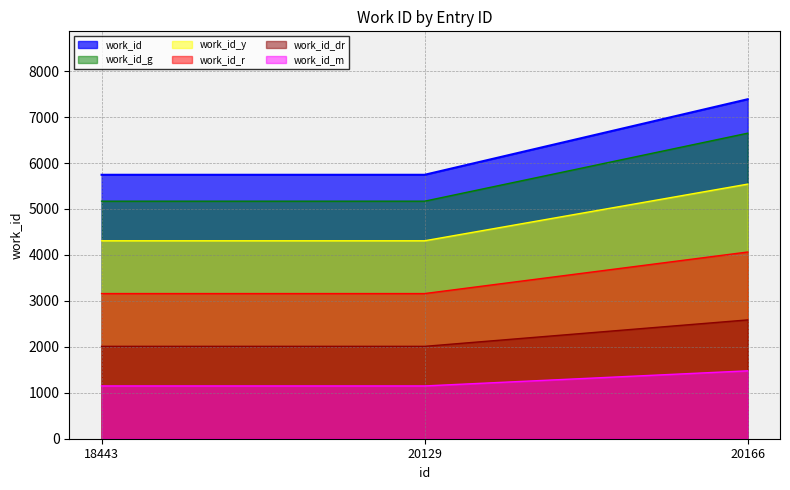

Reading left to right, transcribe all the data shown in this chart.

work_id: 5744.0	5744.0	7388.0
work_id_g: 5169.6	5169.6	6649.2
work_id_y: 4308.0	4308.0	5541.0
work_id_r: 3159.2	3159.2	4063.4
work_id_dr: 2010.4	2010.4	2585.8
work_id_m: 1148.8	1148.8	1477.6